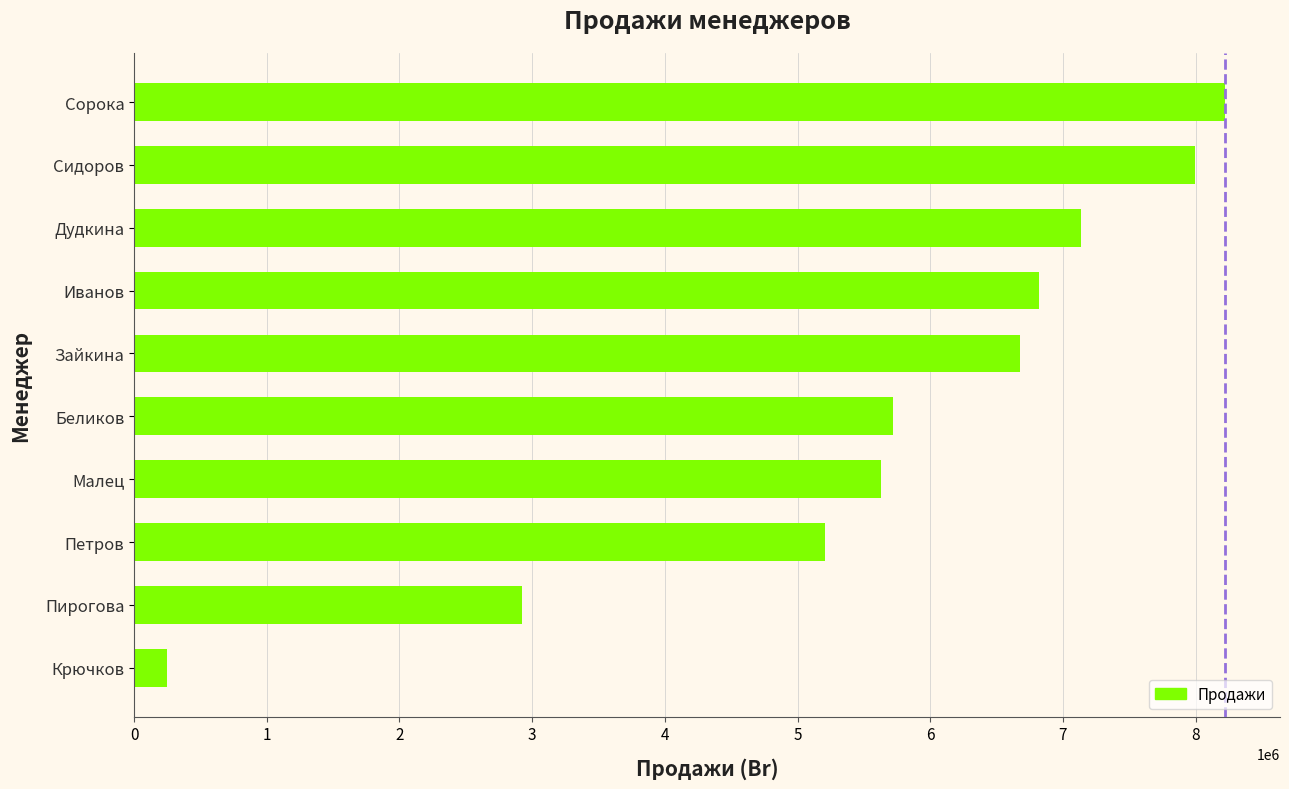

Reading bottom to top, list all the values displayed in this chart.

246000	2921000	5205000	5630000	5716000	6676000	6820000	7136000	7994000	8225000